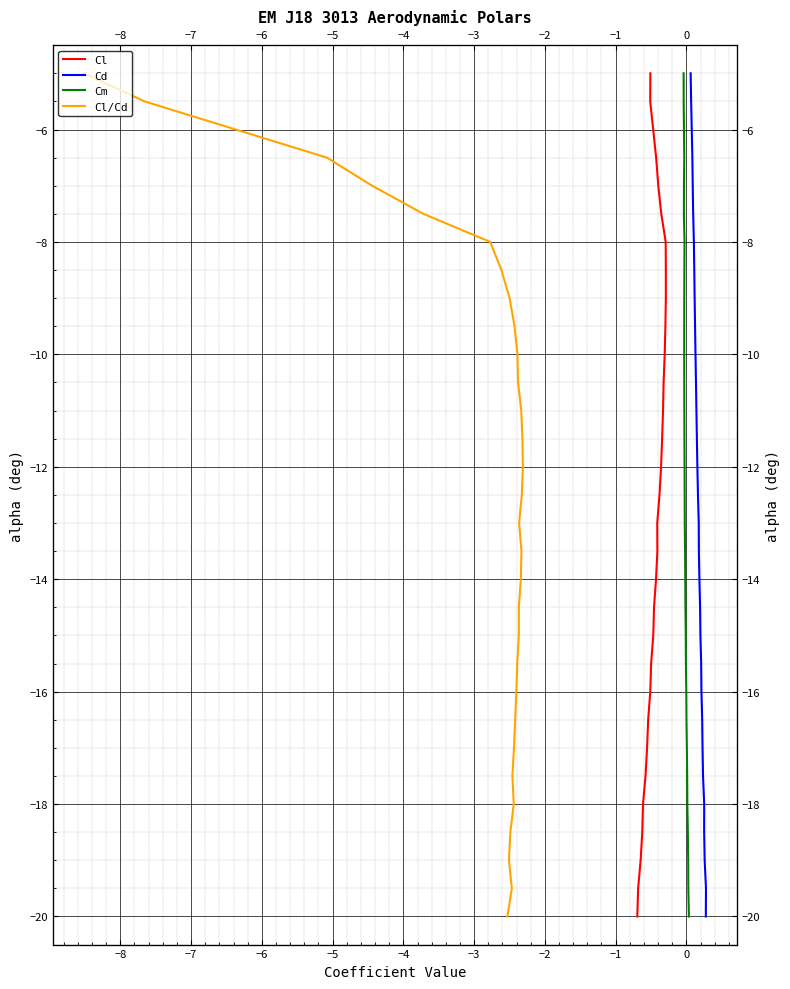

What is the minimum value shown in the chart?

-20.0